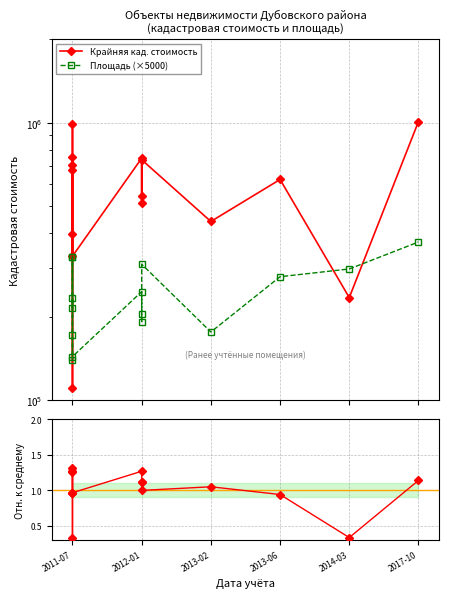

Reading left to right, extract all data points from this chart.

Крайняя кад. стоимость: 705522.6	110397.3	754922.2	672474.7	990747.3	395873.8	330278.5	744533.3	511465.3	546095.8	735379.8	440473.8	624215.4	234199.9	1009468.0
Площадь (×5000): 233000.0	140000.0	328000.0	215500.0	329000.0	172000.0	143500.0	246000.0	192000.0	205000.0	309000.0	176000.0	278500.0	297000.0	371500.0
Стоимость/Площадь (норм.): 1.3	0.3	1.0	1.3	1.3	1.0	1.0	1.3	1.1	1.1	1.0	1.0	0.9	0.3	1.1